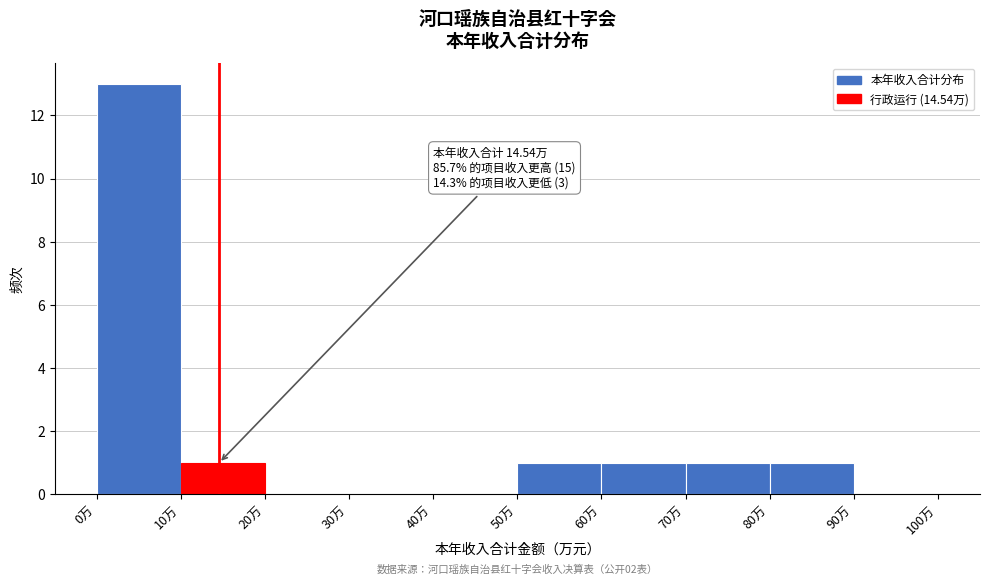

Which range on the x-axis has the tallest bar?

0 to 10